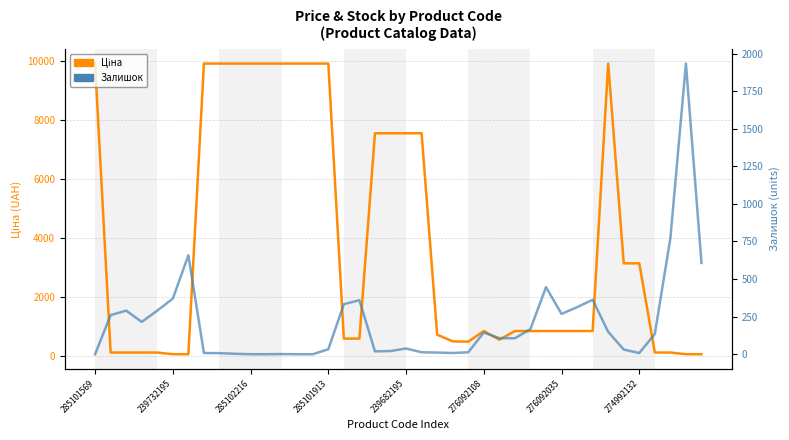

List the series in order of their peak value, highest first.

Ціна, Залишок